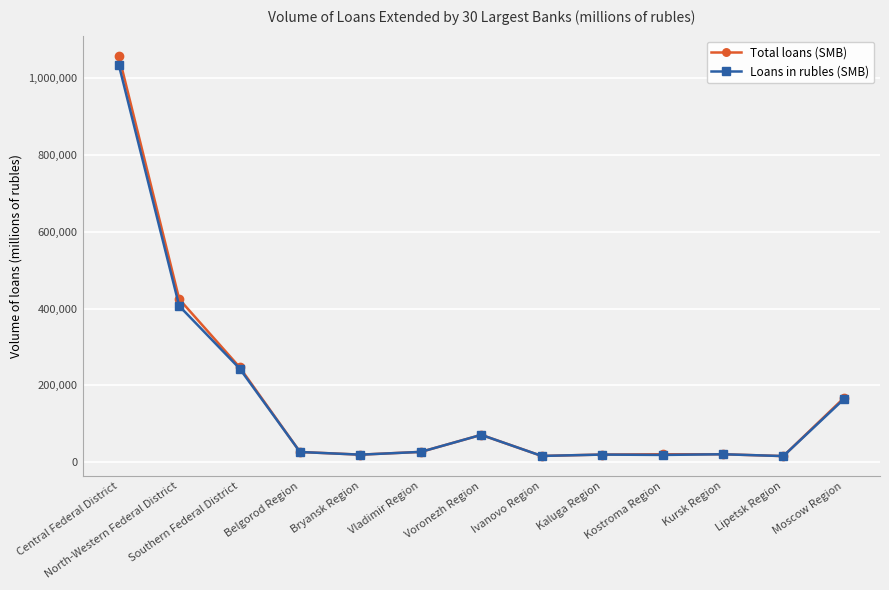

Which series has the largest range (max minus min)?

Total loans (SMB)